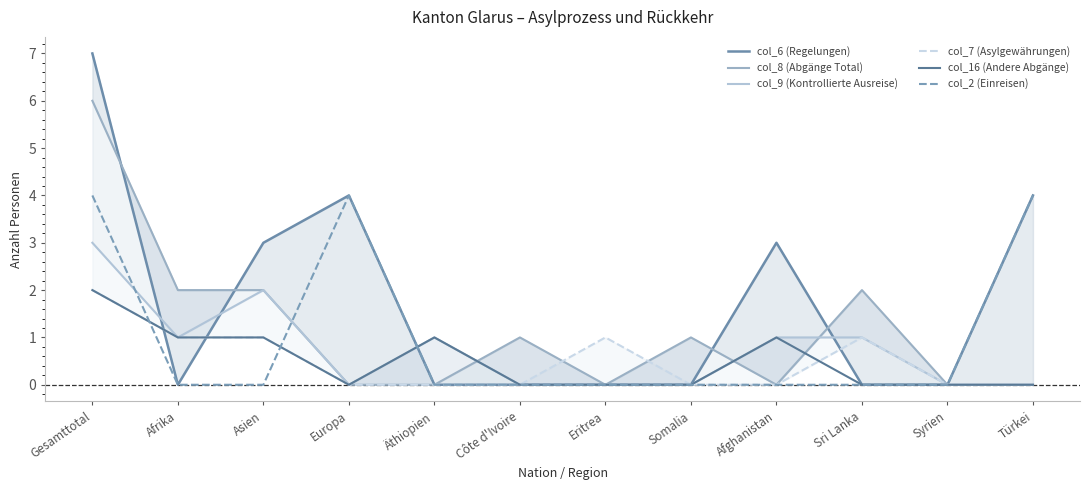

Reading left to right, extract all data points from this chart.

col_6 (Regelungen): 7	0	3	4	0	0	0	0	3	0	0	4
col_8 (Abgänge Total): 6	2	2	0	0	1	0	1	0	2	0	0
col_9 (Kontrollierte Ausreise): 3	1	2	0	1	0	0	0	1	1	0	0
col_7 (Asylgewährungen): 2	1	1	0	0	0	1	0	0	1	0	0
col_16 (Andere Abgänge): 2	1	1	0	1	0	0	0	1	0	0	0
col_2 (Einreisen): 4	0	0	4	0	0	0	0	0	0	0	4